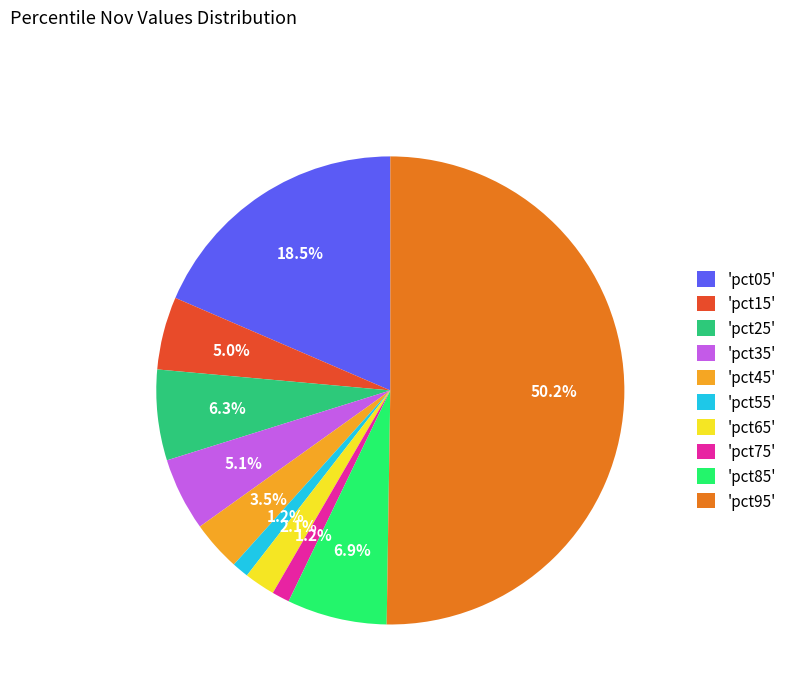

What is the largest slice in the pie chart?

'pct95'